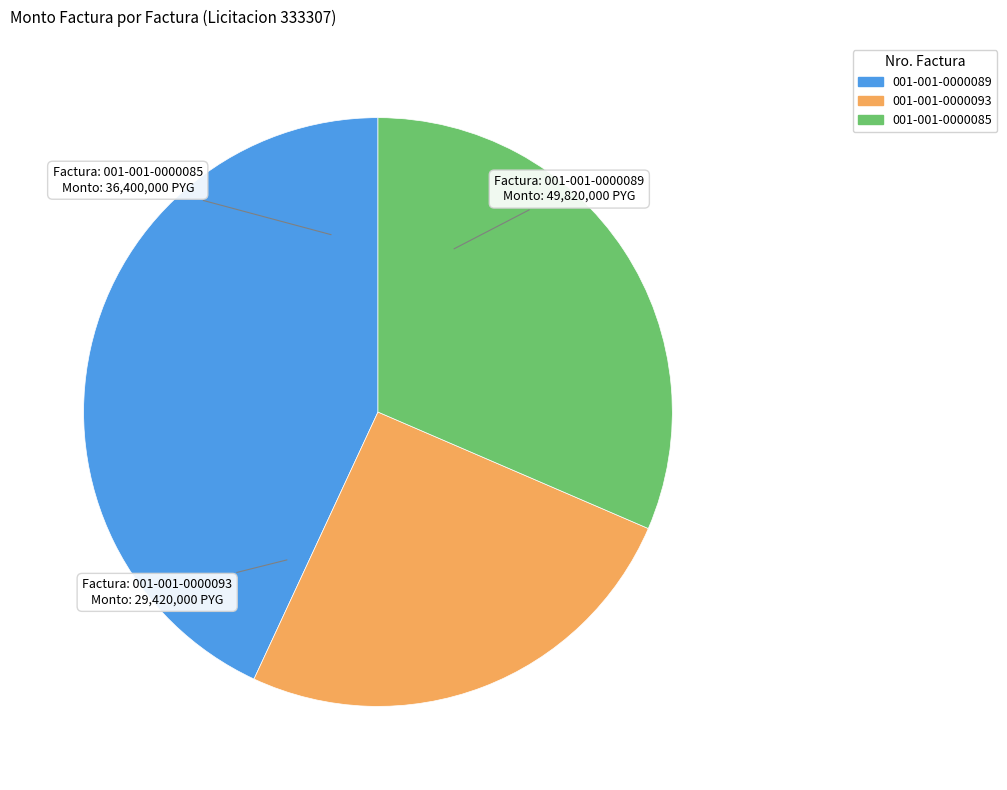

Count the number of slices in the pie.

3